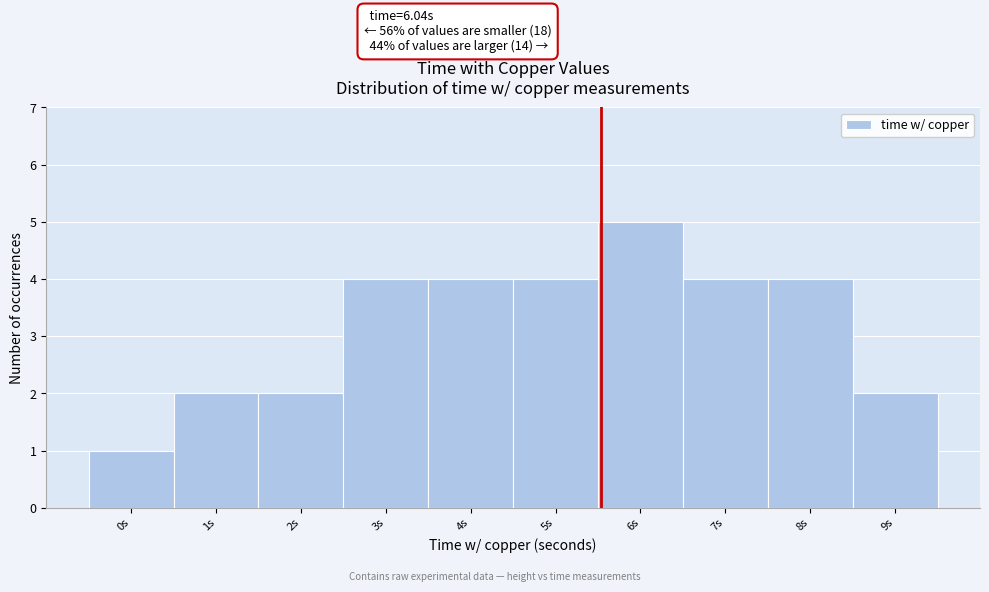

Reading left to right, list all the values displayed in this chart.

1	2	2	4	4	4	5	4	4	2